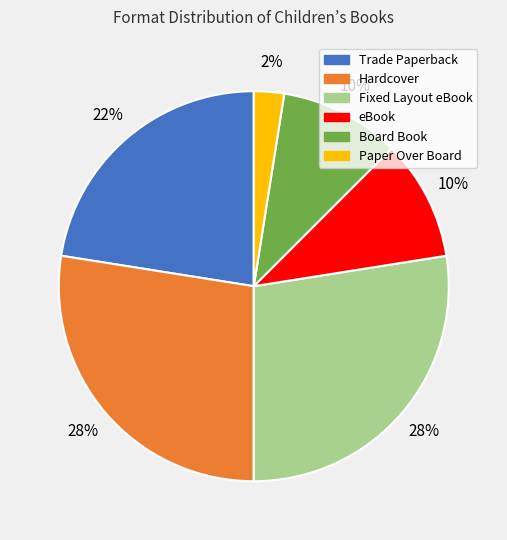

Which slice is the smallest?

Paper Over Board